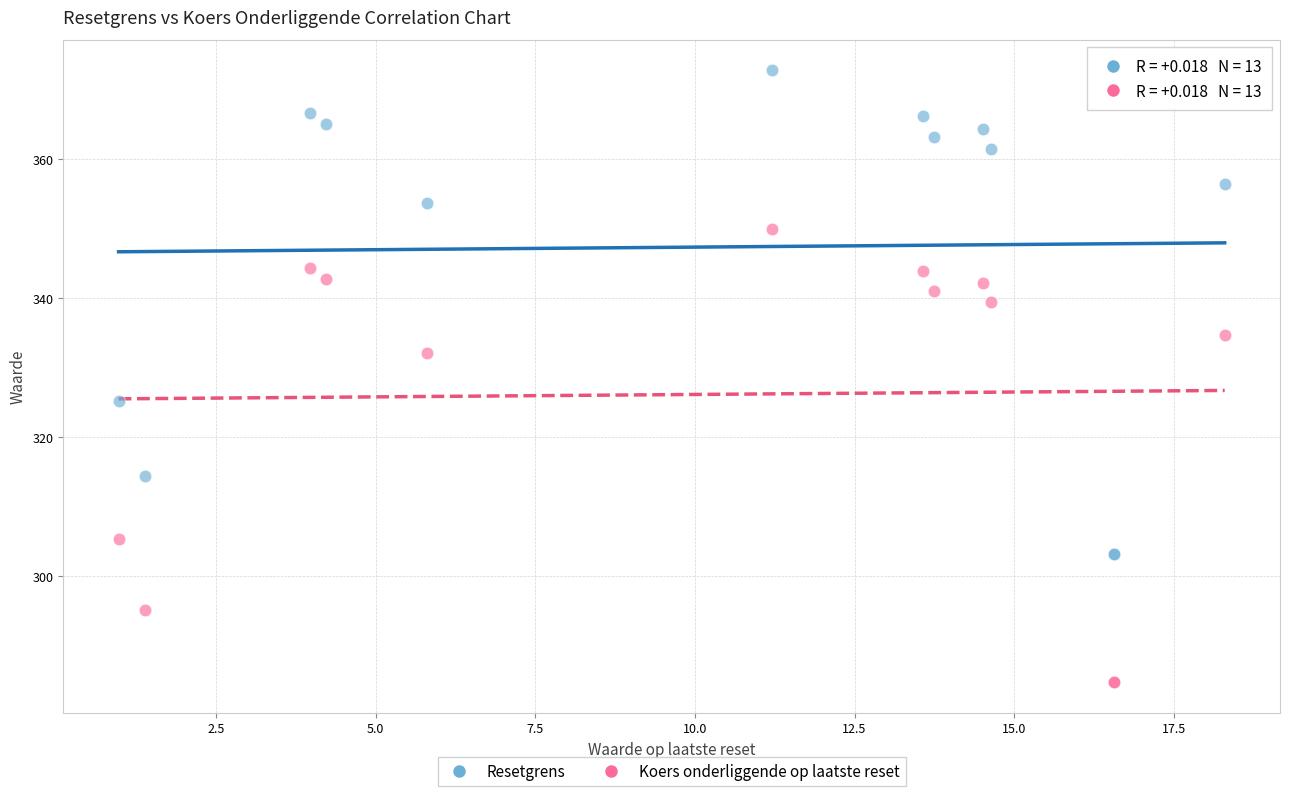

Across all series, what Y value is closest to 328?

325.2